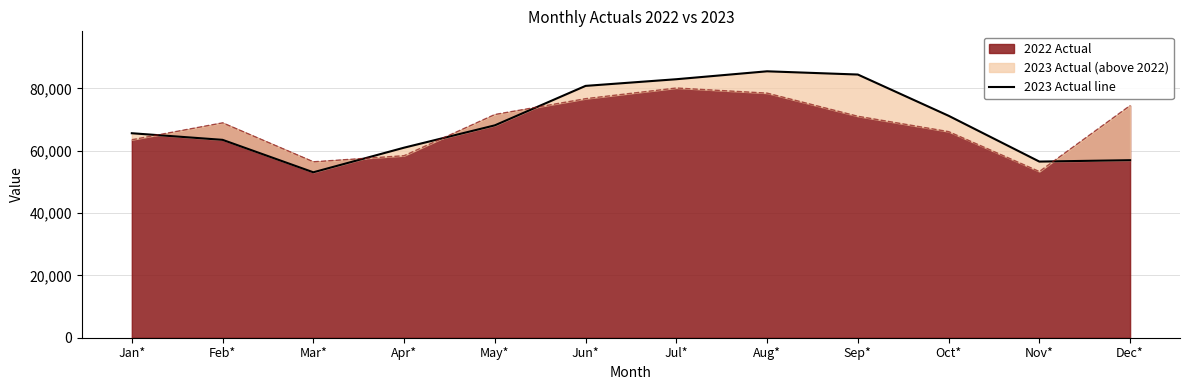

What position from the left is Jun*?

6